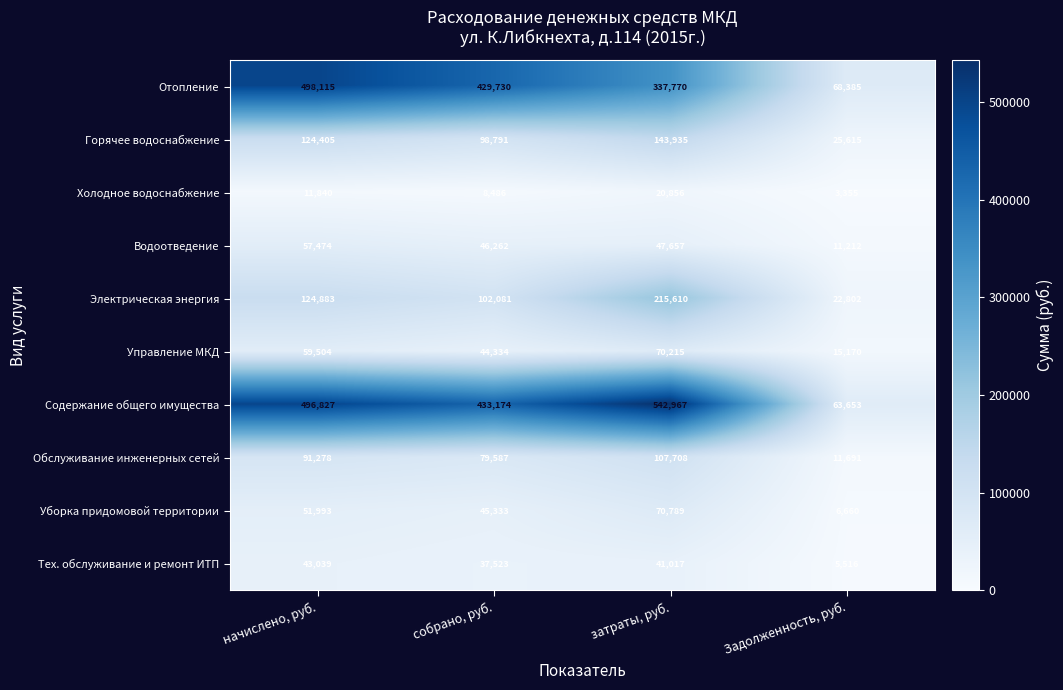

What is the total value across all series at начислено, руб.?

1559358